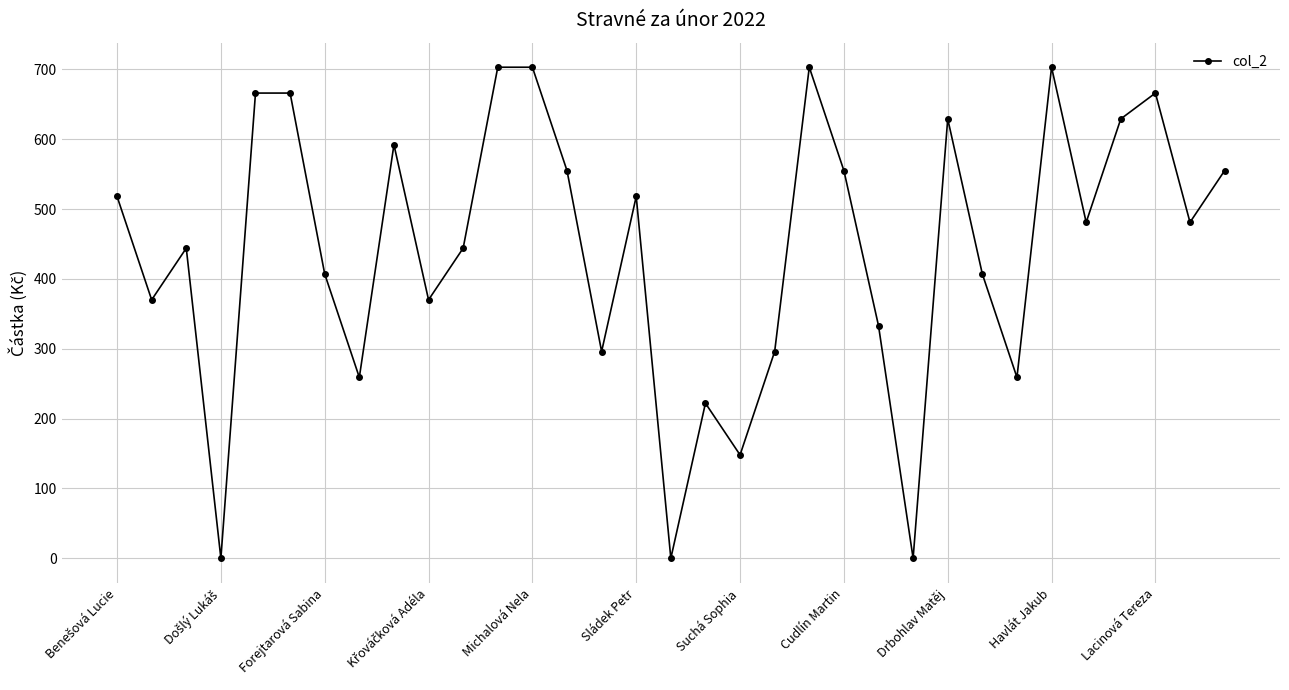

What is the maximum value shown in the chart?

703